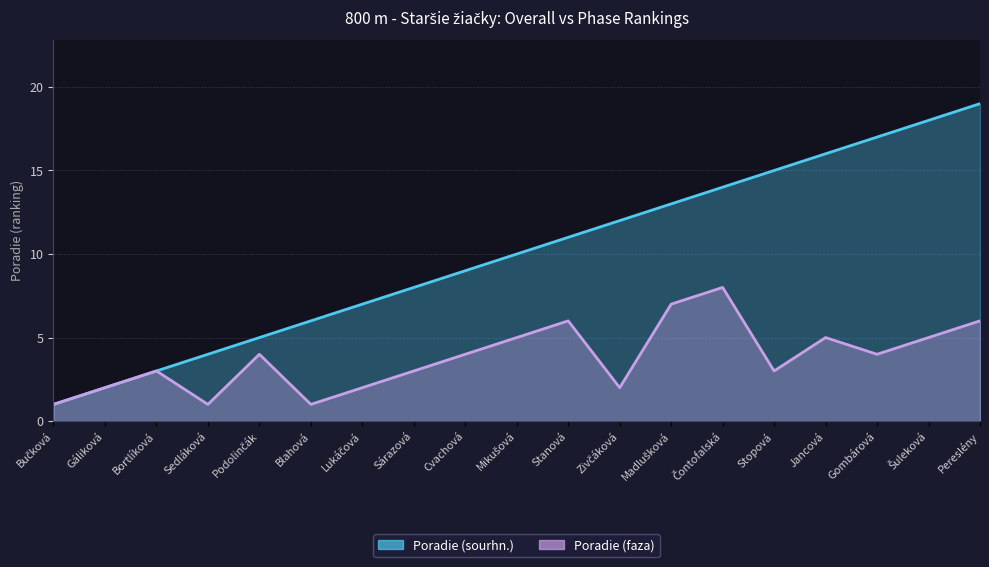

True or false: Poradie (sourhn.) has a value of 13 at Madlušková.

True